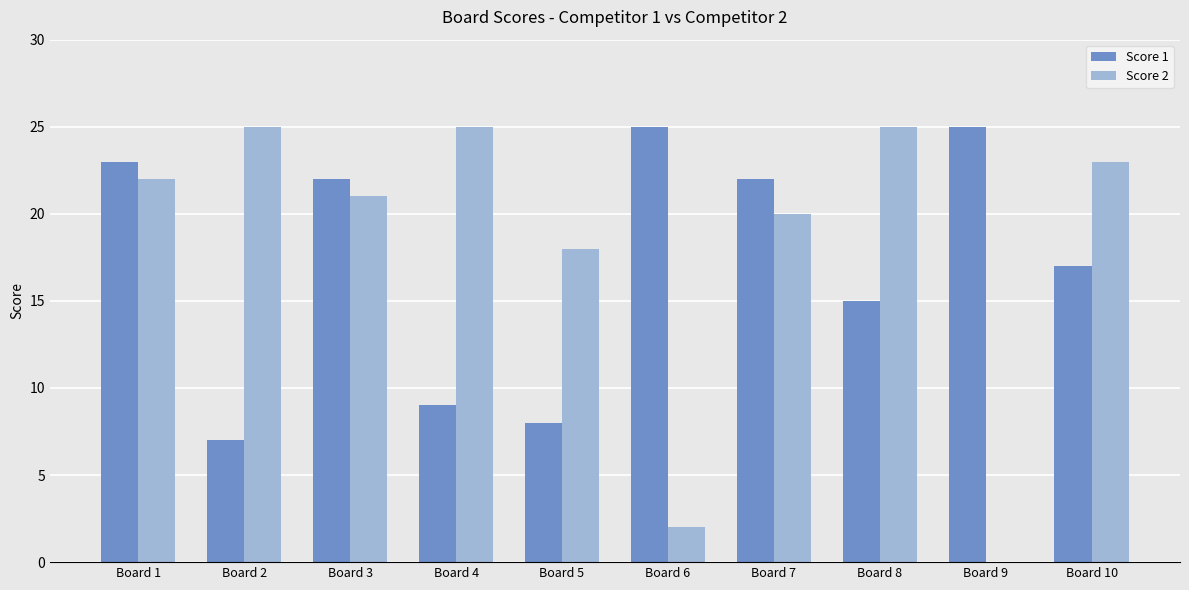

Count the number of categories in the chart.

10